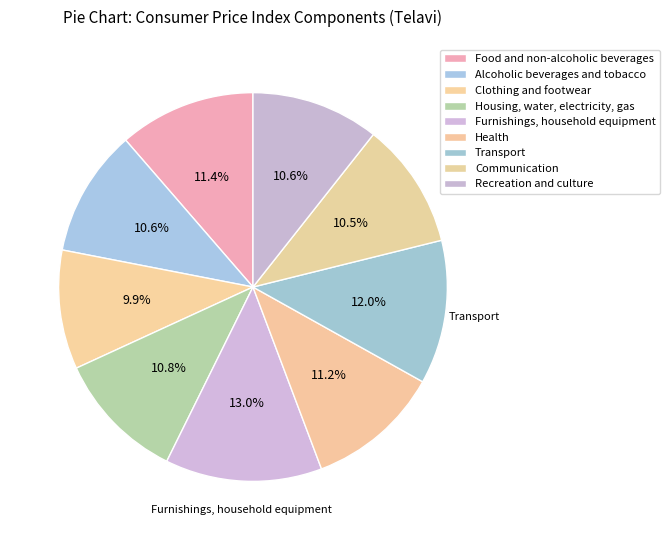

Which has a higher value, Furnishings, household equipment or Recreation and culture?

Furnishings, household equipment